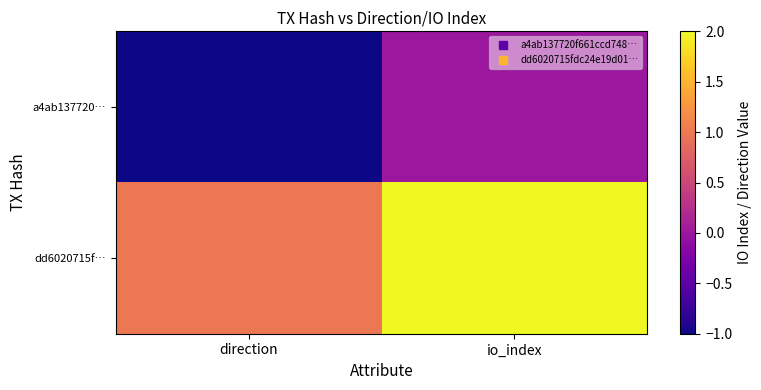

Count the number of data series in this chart.

2